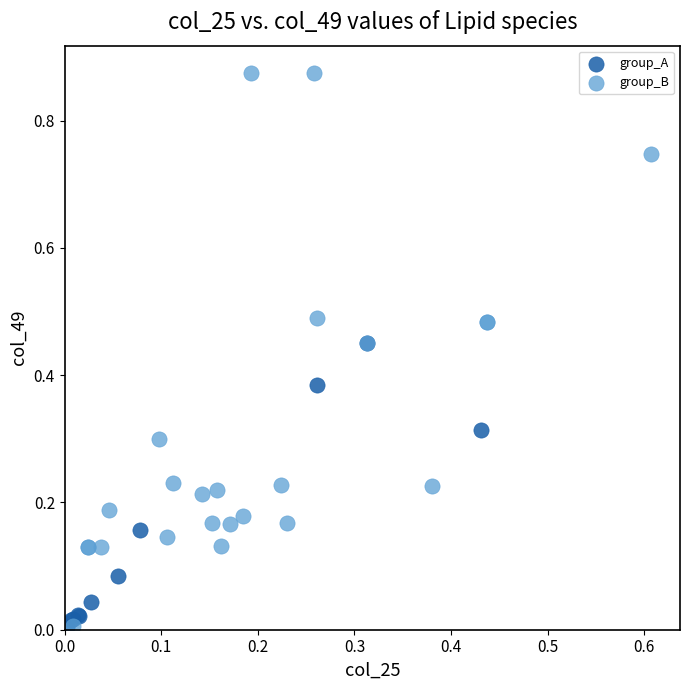

Which series has the widest spread of Y values?

group_B